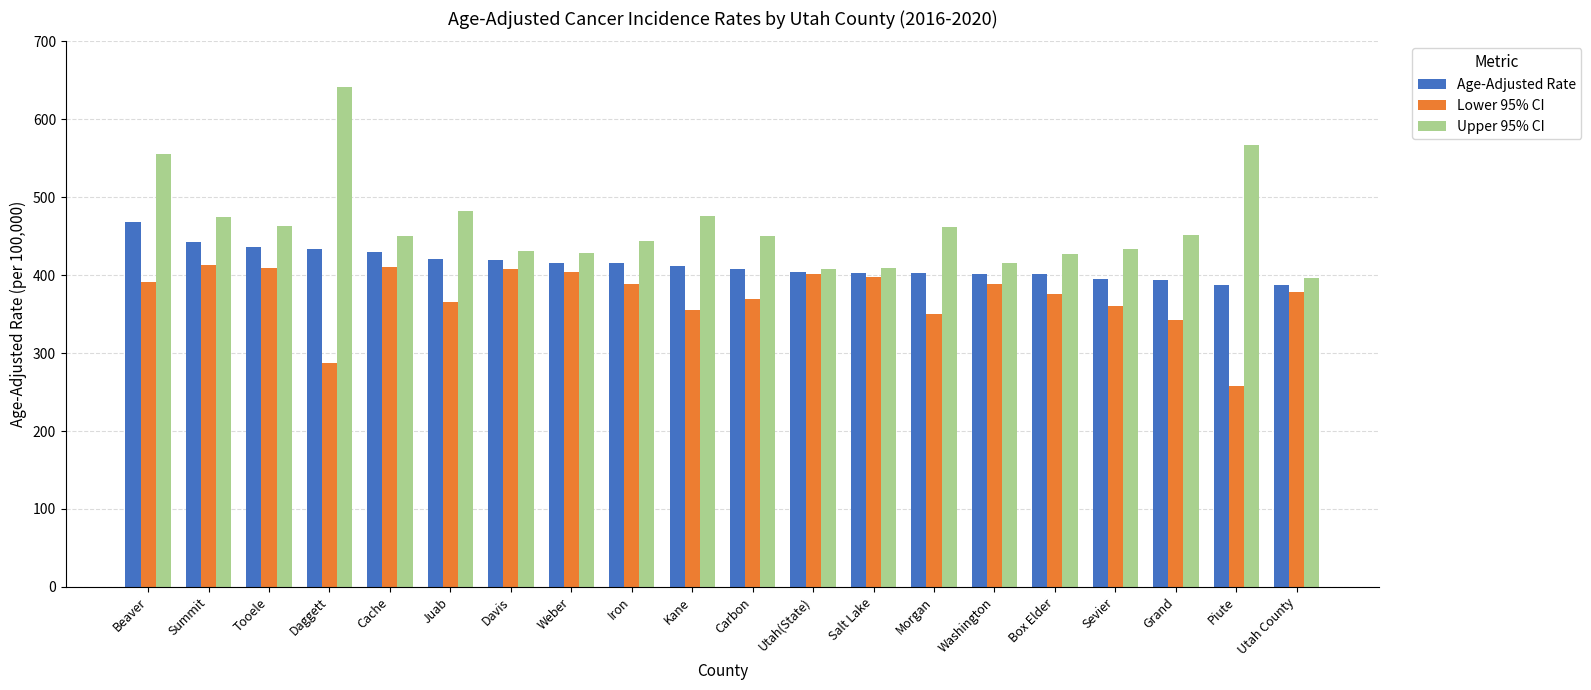

What is the difference between the maximum and minimum values in the Lower 95% CI series?

155.7